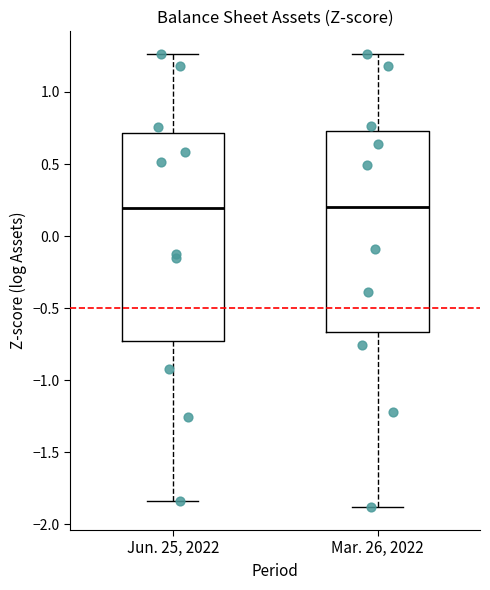

Reading left to right, read every box against the y-axis: the position of its median line, the range the box covers, and the ends of its whiskers. The values are not printed on the chart, so give them approximately, as read against the axis.

Jun. 25, 2022: median 0.20, box -0.75 to 0.70, whiskers -1.85 to 1.25
Mar. 26, 2022: median 0.20, box -0.65 to 0.75, whiskers -1.90 to 1.25